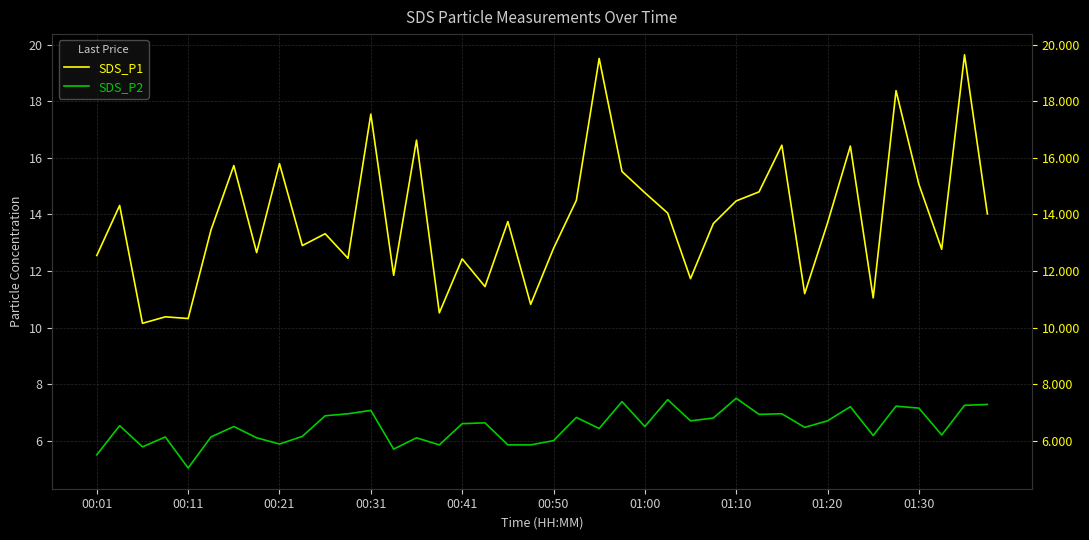

True or false: SDS_P2 and SDS_P1 cross at least once.

False